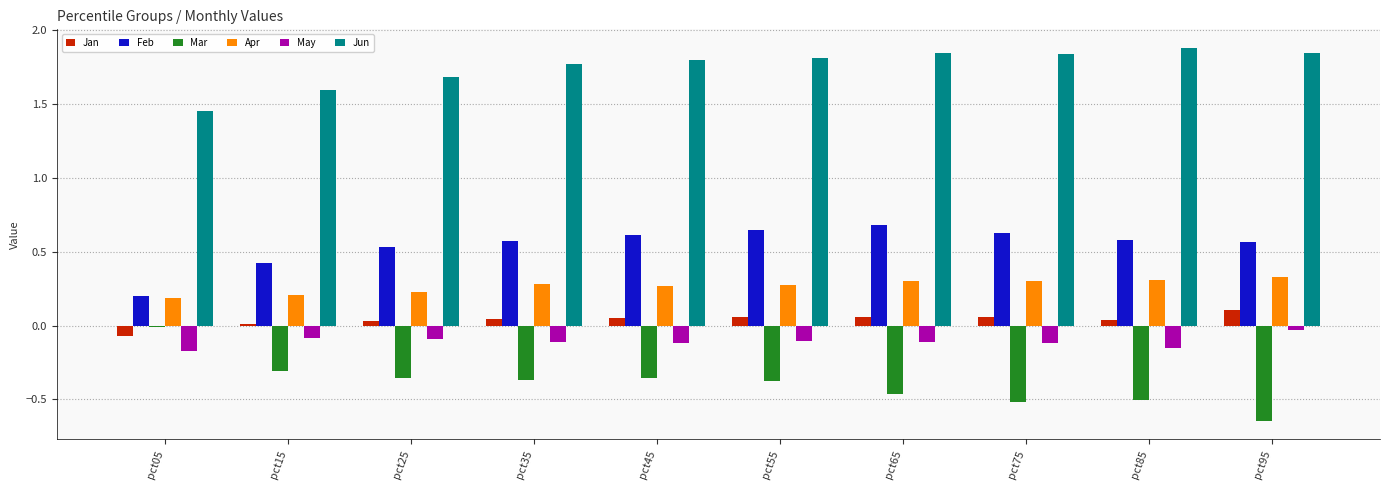

What is the spread (max minus min) of values at pct65?

2.3